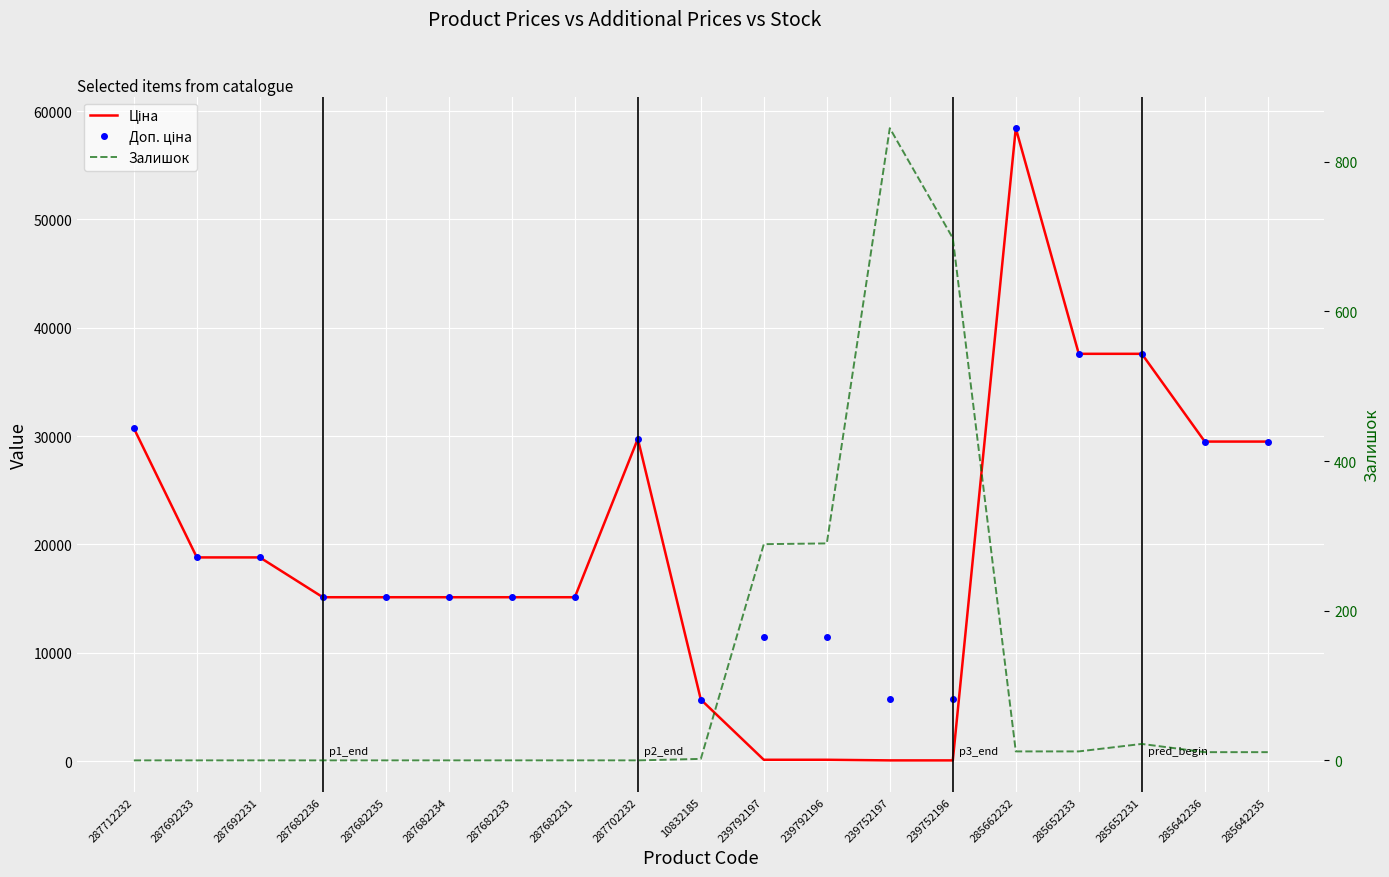

What is the maximum value for Залишок?

845.0